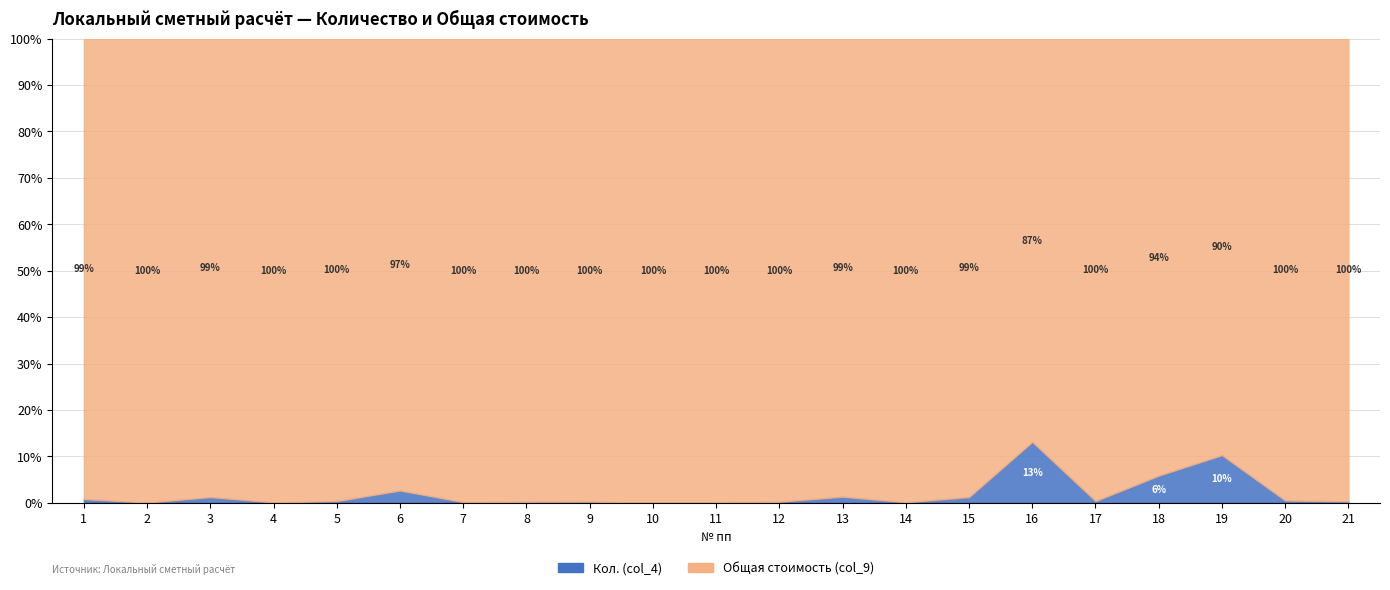

True or false: Кол. (col_4) and Общая стоимость (col_9) cross at least once.

False